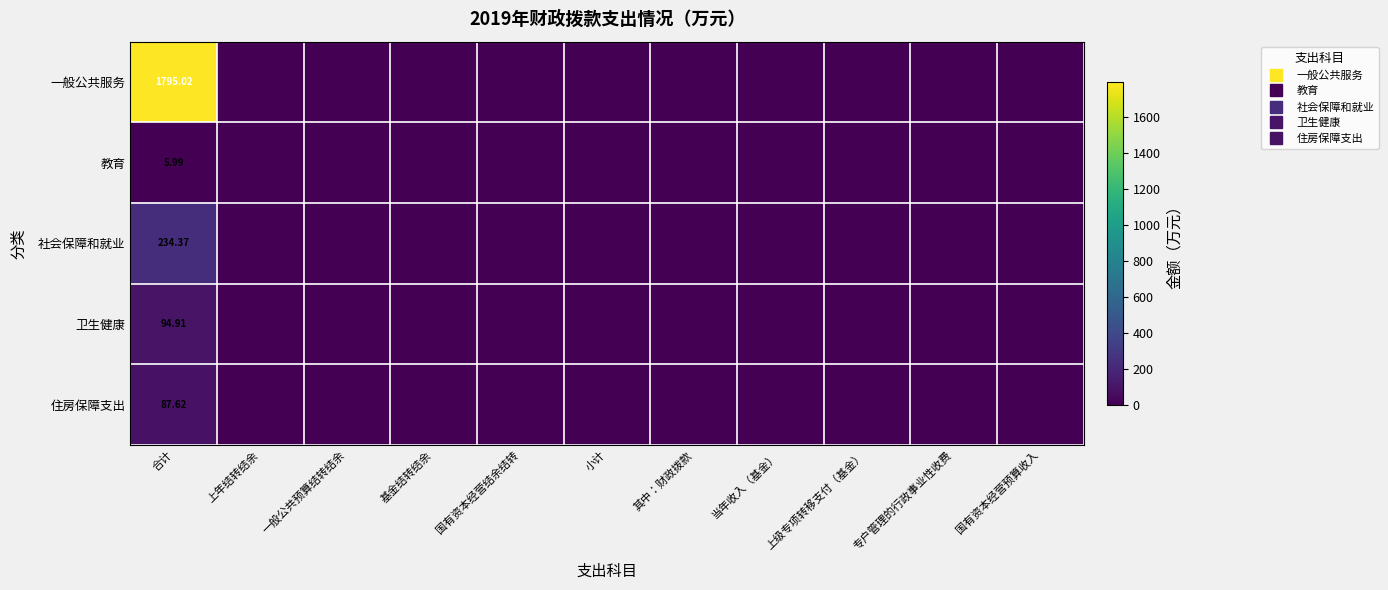

What is the difference between the maximum and minimum values in the 卫生健康 series?

94.9